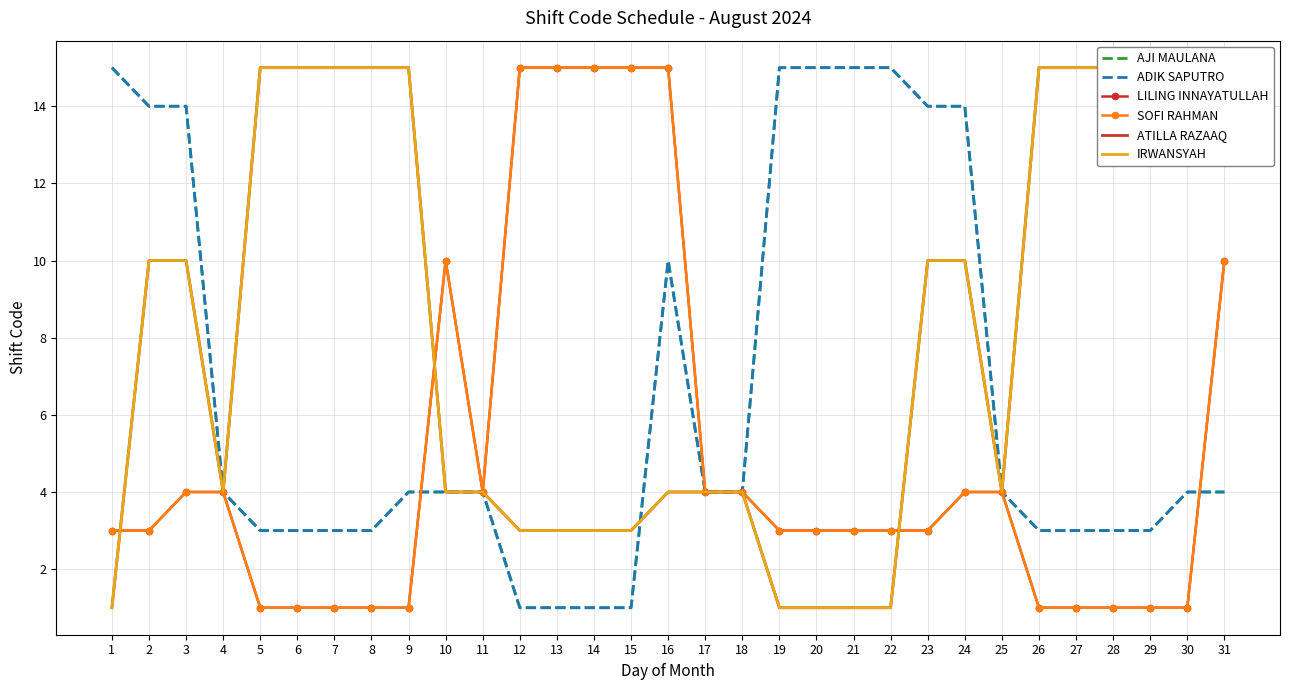

The IRWANSYAH series shows 14 at 31. True or false?

True